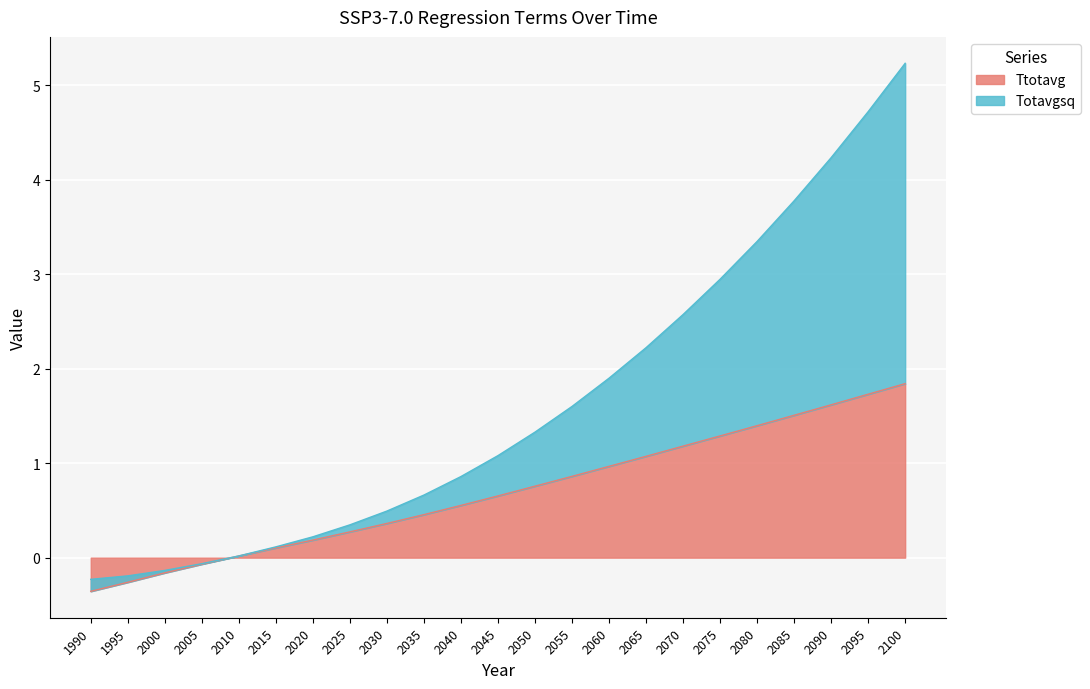

How many positive values does the Totavgsq series have?

19